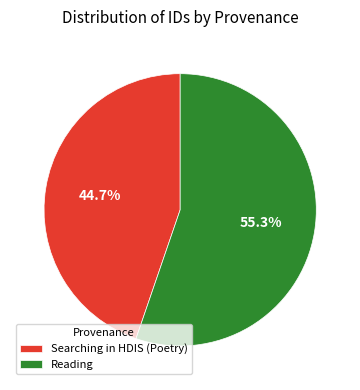

Between Searching in HDIS (Poetry) and Reading, which is larger?

Reading